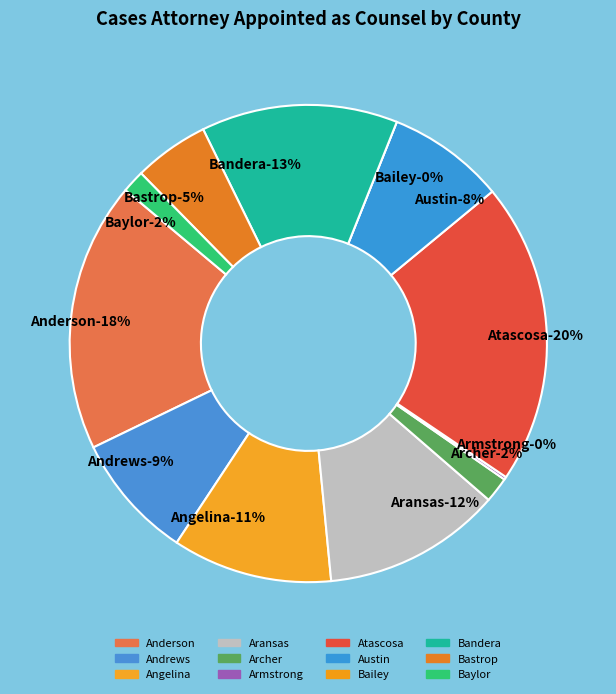

Rank the categories by value from highest to lowest.

Atascosa, Anderson, Bandera, Aransas, Angelina, Andrews, Austin, Bastrop, Archer, Baylor, Armstrong, Bailey